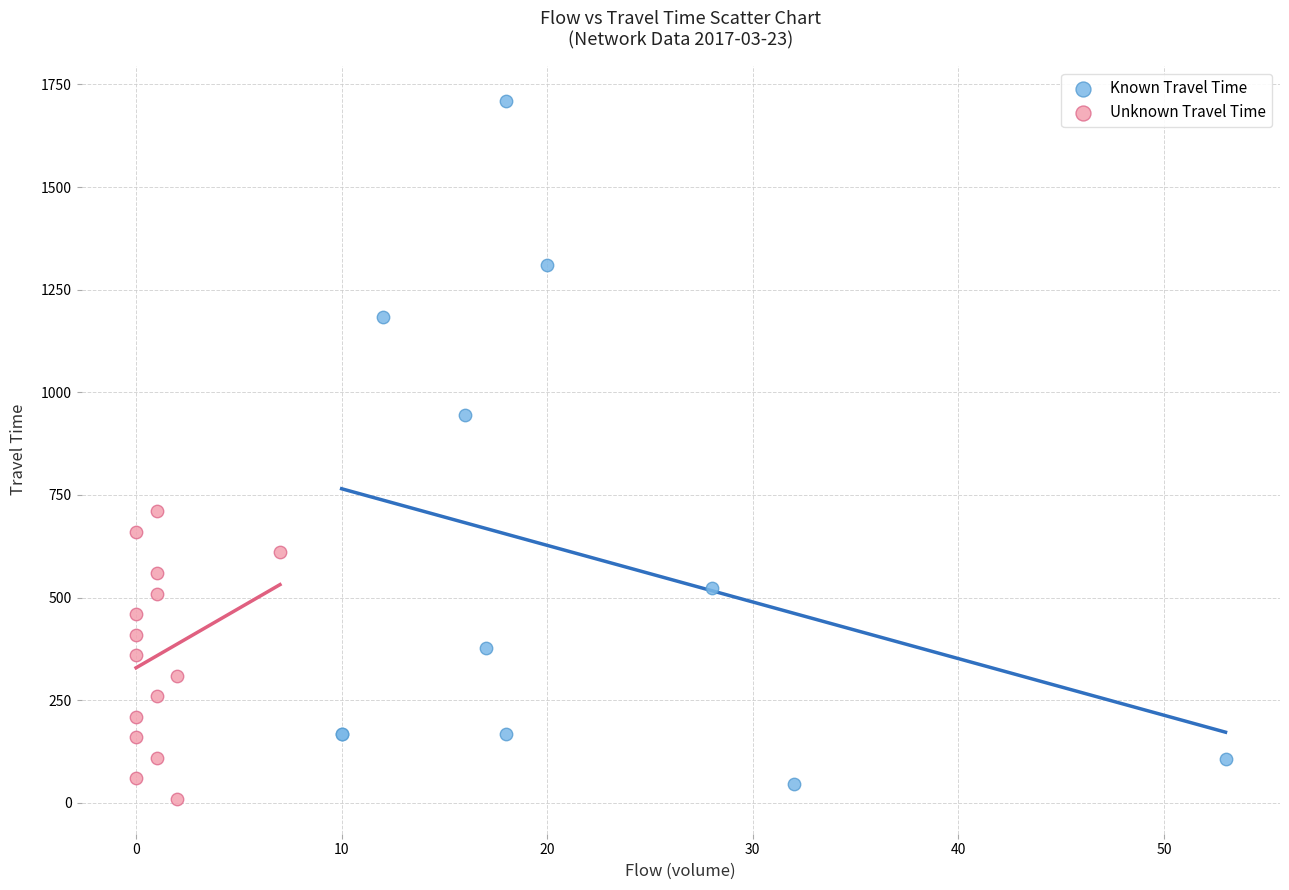

Which series contains the lowest Y value?

Unknown Travel Time